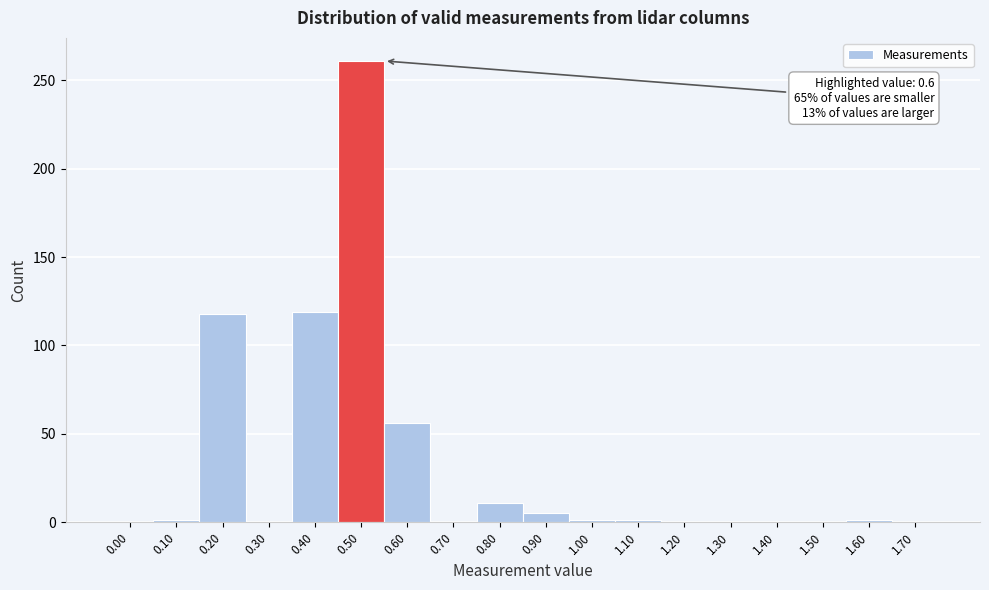

Between 0.50 and 1.20, which is larger?

0.50